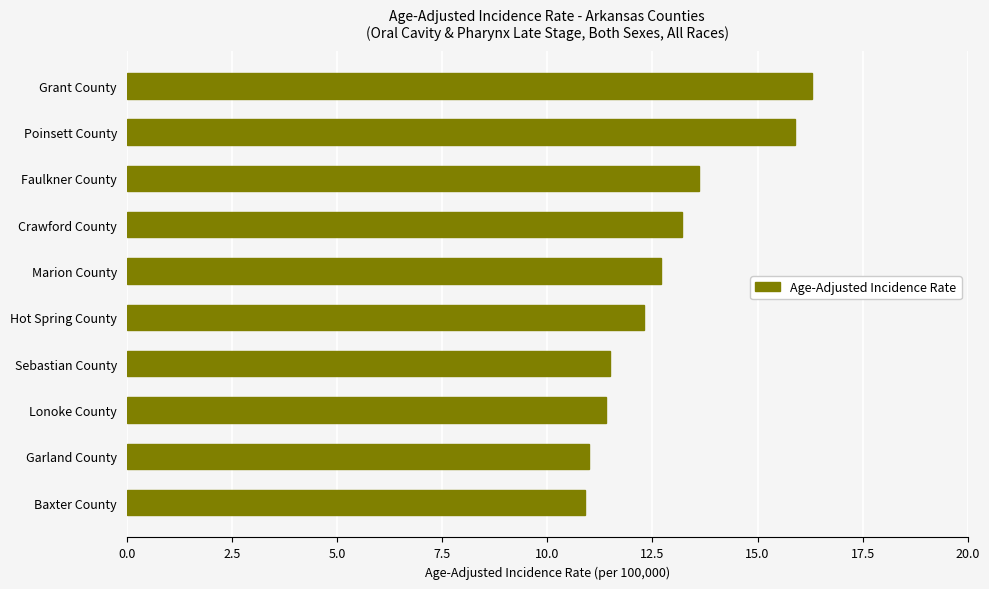

Between Lonoke County and Baxter County, which is larger?

Lonoke County